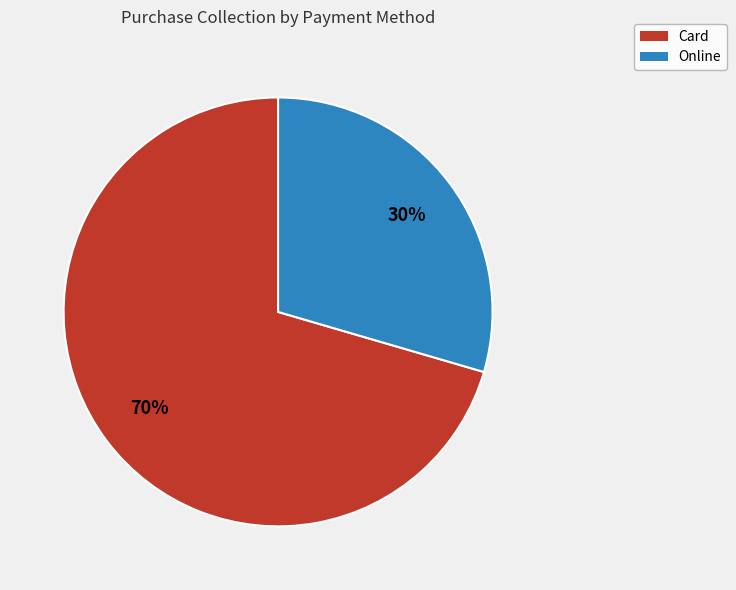

Combined, do Card and Online account for over 50%?

Yes